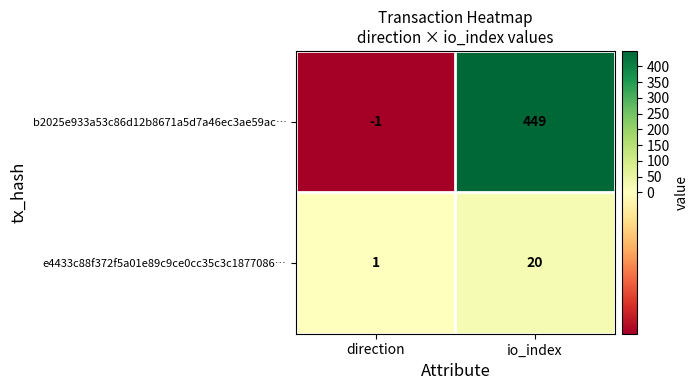

Reading left to right, transcribe all the data shown in this chart.

b2025e933a53c86d12b8671a5d7a46ec3ae59ac…: -1	449
e4433c88f372f5a01e89c9ce0cc35c3c1877086…: 1	20